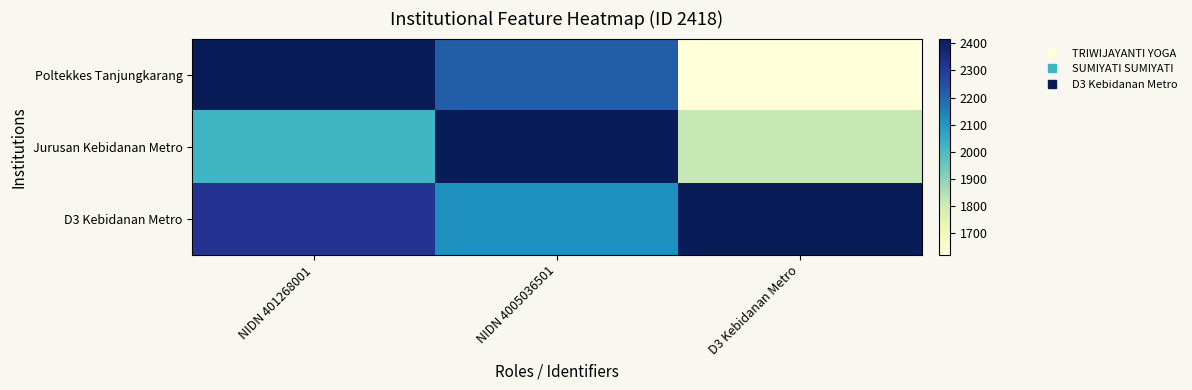

What is the total value across all series at NIDN 401268001?

6754